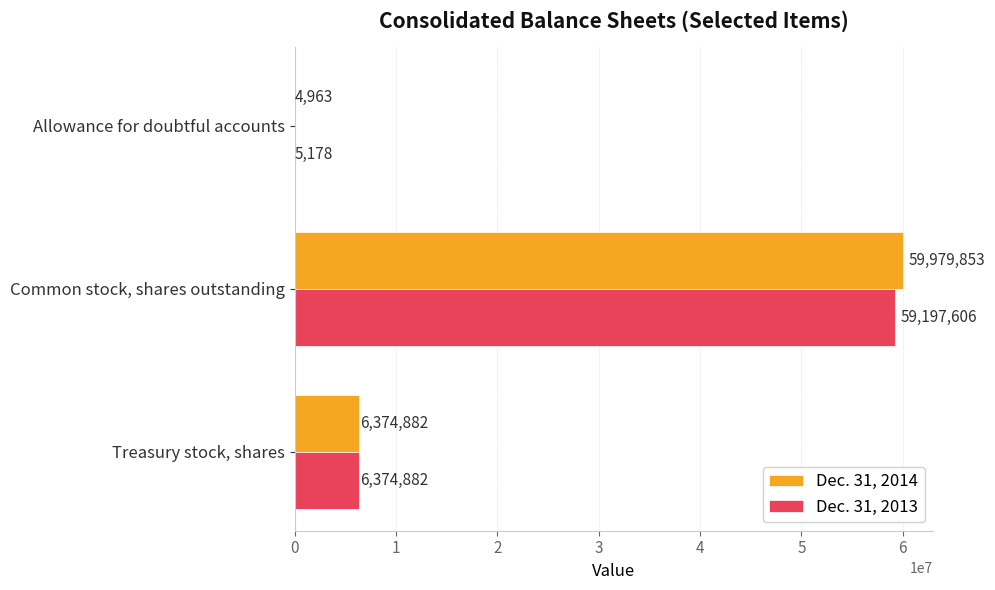

What is the sum of the Dec. 31, 2013 values at Allowance for doubtful accounts and Treasury stock, shares?

6380060